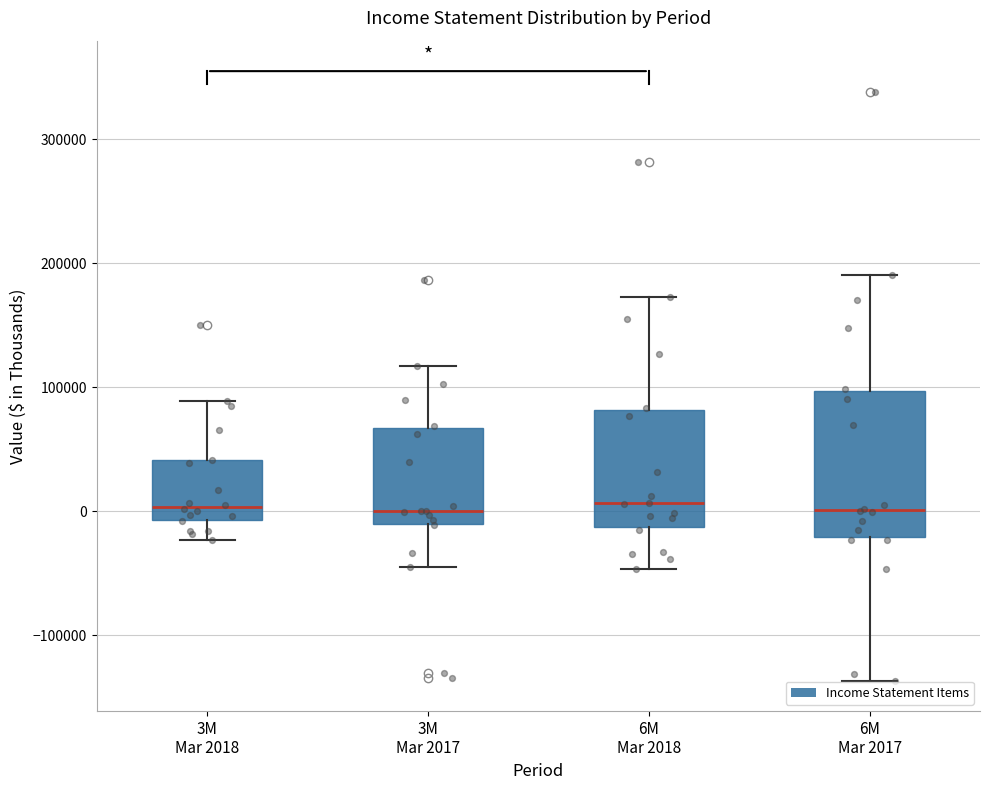

Reading left to right, transcribe this box plot: for each box, give where its median line is, the range the box spans, and where its two whiskers end, as read against the y-axis. The values are not printed on the chart, so give them approximately, as read against the axis.

3M Mar 2018: median 0, box -10000 to 40000, whiskers -20000 to 90000
3M Mar 2017: median 0, box -10000 to 70000, whiskers -40000 to 120000
6M Mar 2018: median 10000, box -10000 to 80000, whiskers -50000 to 170000
6M Mar 2017: median 0, box -20000 to 100000, whiskers -140000 to 190000